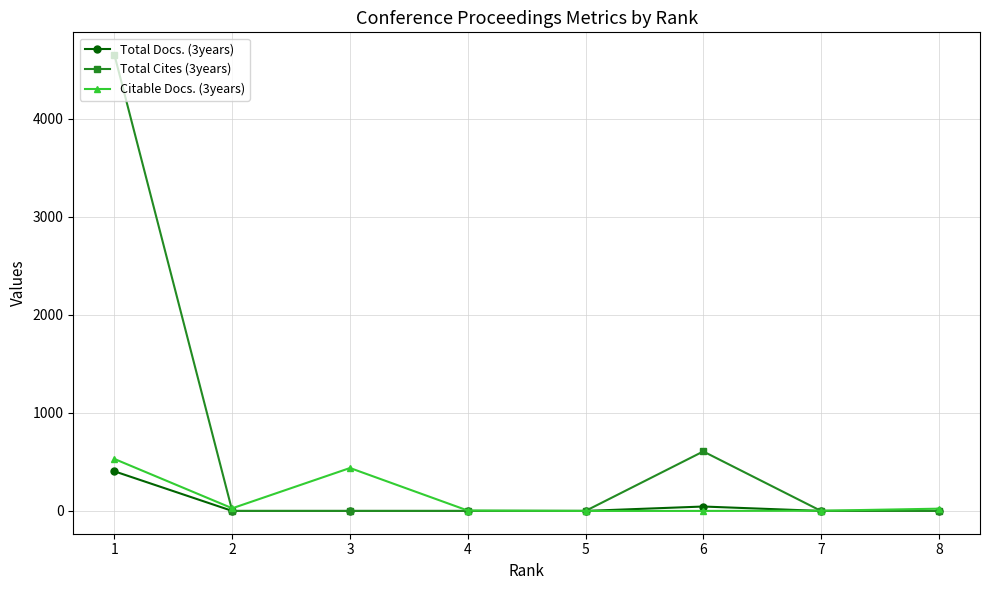

True or false: Total Docs. (3years) has a value of -143 at 8.

False